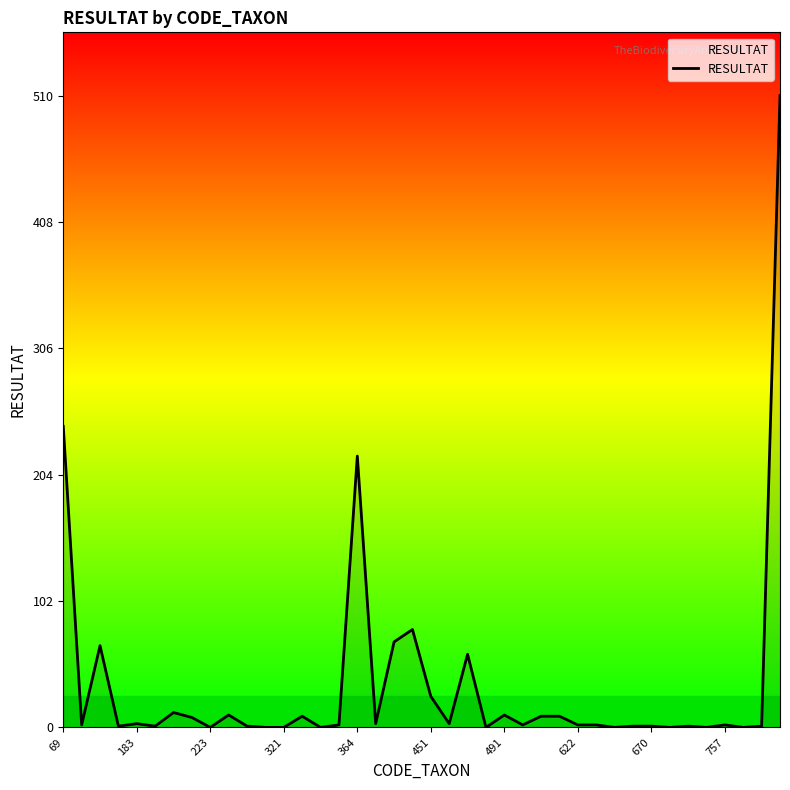

What is the difference between the maximum and minimum values?

510